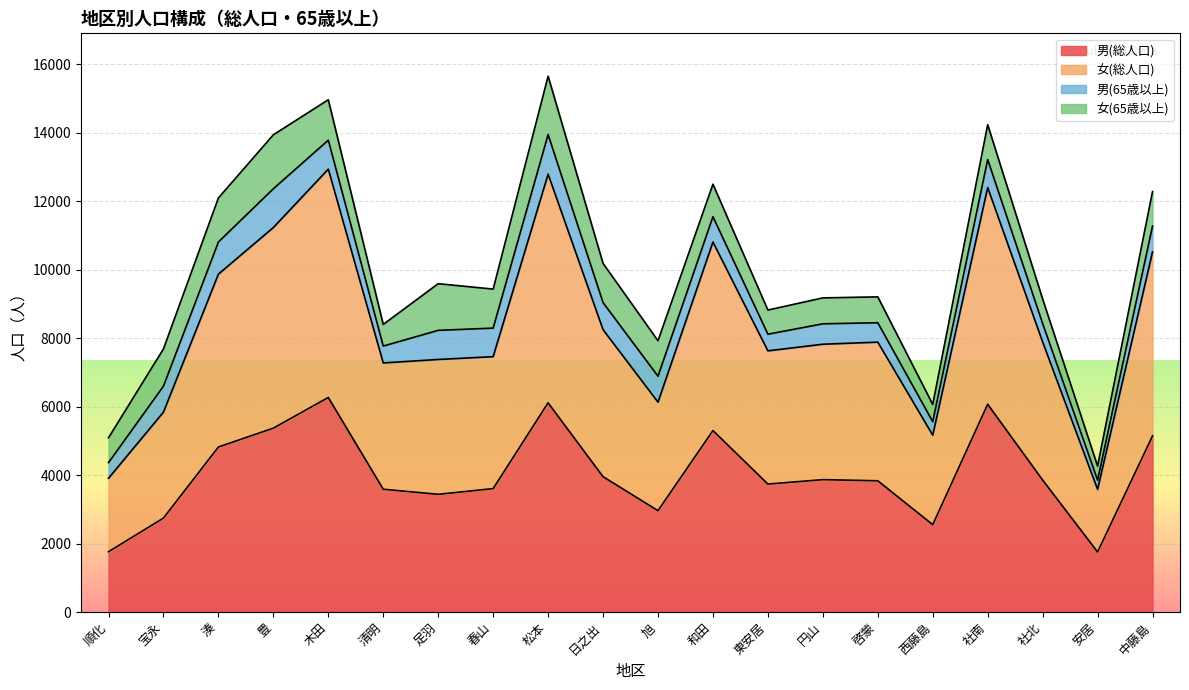

In 男(総人口), how many points are higher than both neighbors (excluding endpoints)?

5